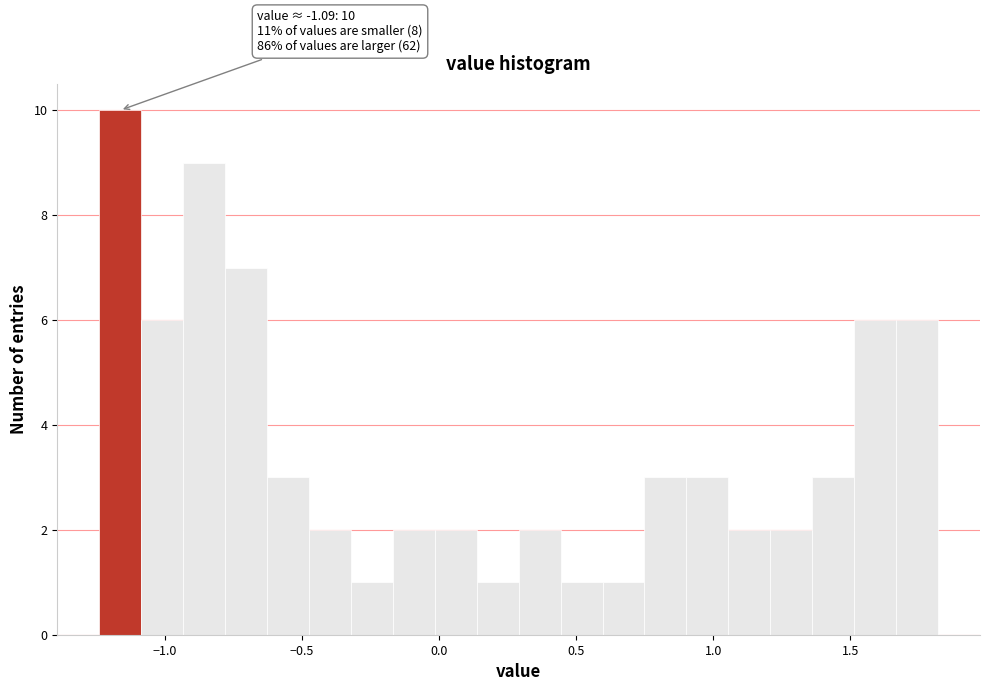

Around what value on the x-axis is the tallest bar? Give the approximate position of its centre, as read against the axis.

-1.15